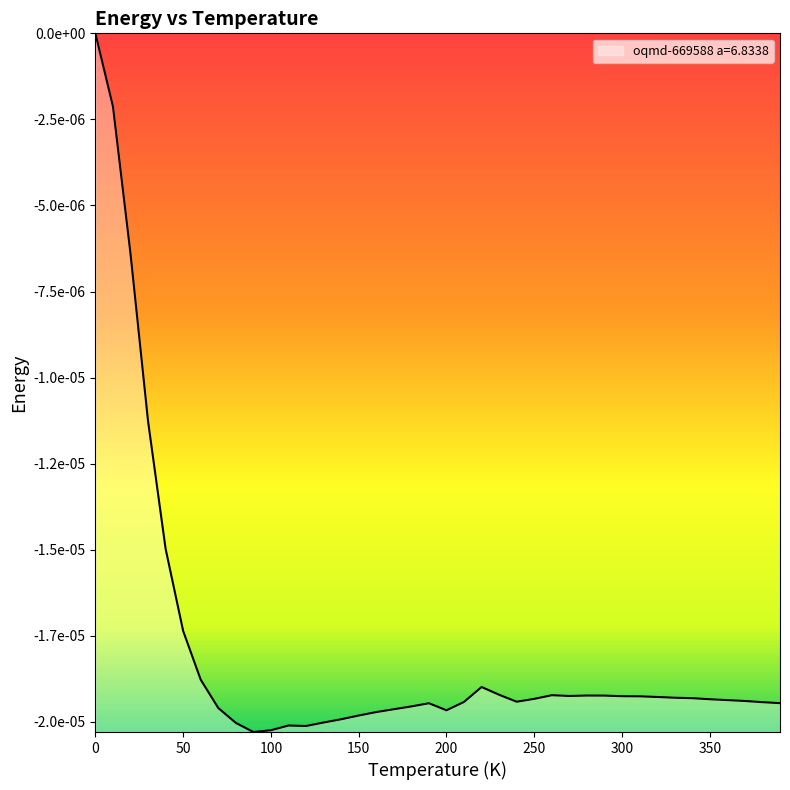

Is this an area chart (filled region under the line)?

Yes